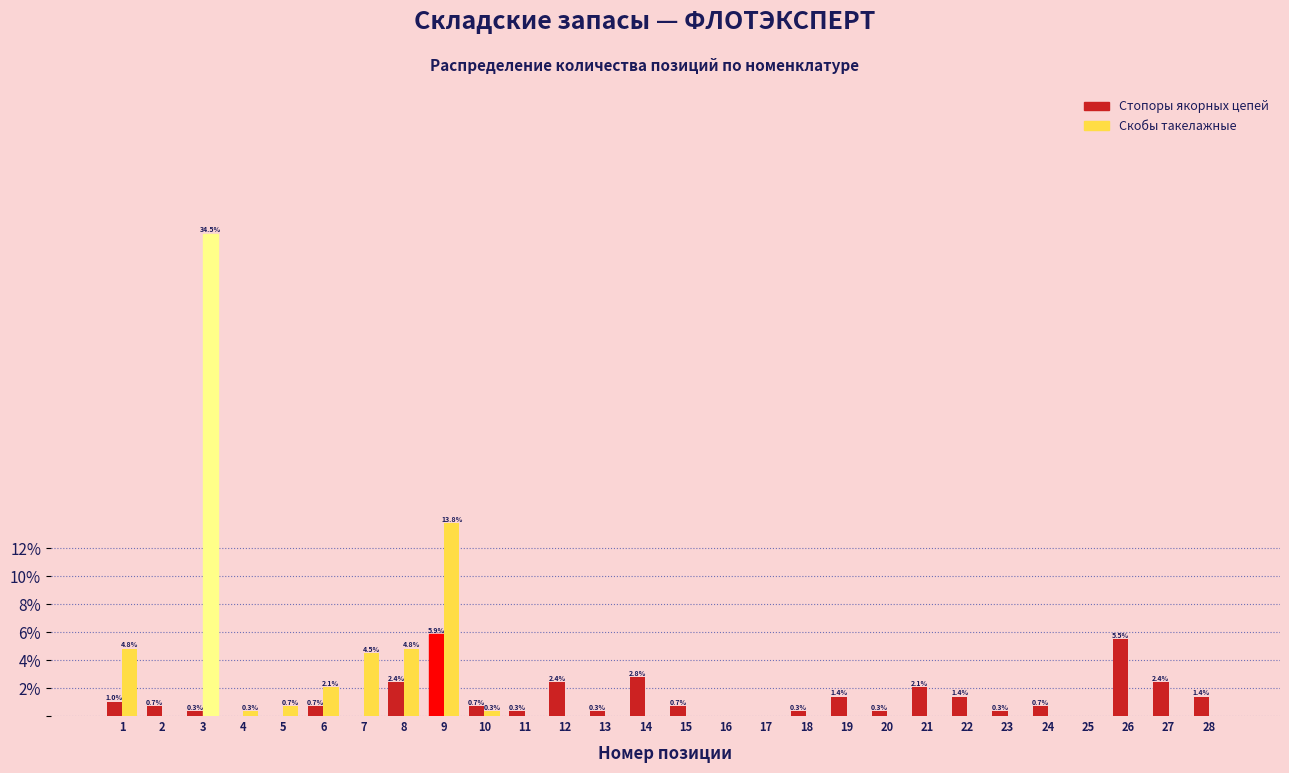

Reading right to left, what are all the values shown in this chart?

Стопоры якорных цепей: 28=1.4	27=2.4	26=5.5	25=0.0	24=0.7	23=0.3	22=1.4	21=2.1	20=0.3	19=1.4	18=0.3	17=0.0	16=0.0	15=0.7	14=2.8	13=0.3	12=2.4	11=0.3	10=0.7	9=5.9	8=2.4	7=0.0	6=0.7	5=0.0	4=0.0	3=0.3	2=0.7	1=1.0
Скобы такелажные: 28=0.0	27=0.0	26=0.0	25=0.0	24=0.0	23=0.0	22=0.0	21=0.0	20=0.0	19=0.0	18=0.0	17=0.0	16=0.0	15=0.0	14=0.0	13=0.0	12=0.0	11=0.0	10=0.3	9=13.8	8=4.8	7=4.5	6=2.1	5=0.7	4=0.3	3=34.5	2=0.0	1=4.8